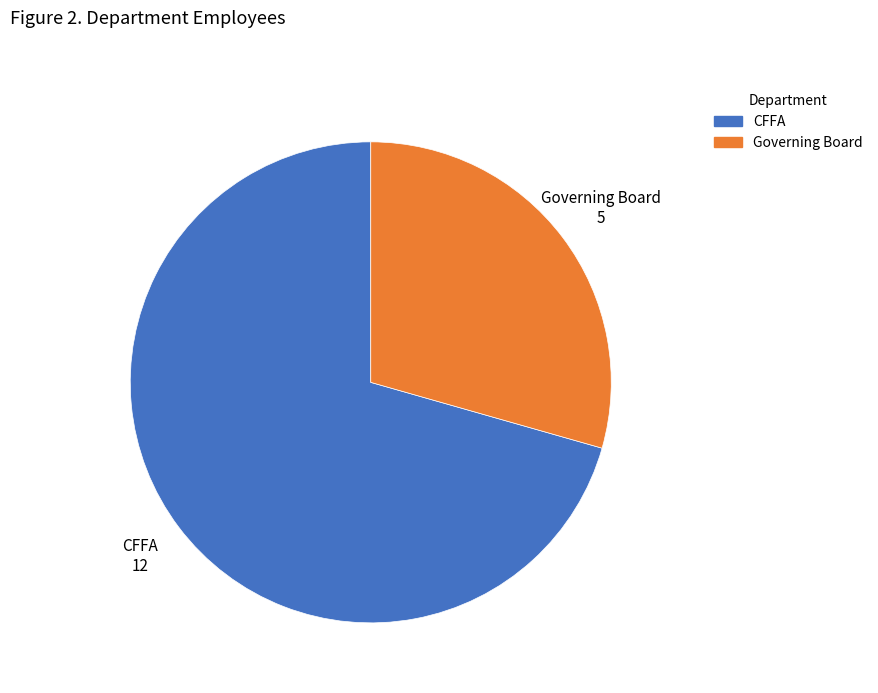

Do Governing Board and CFFA together represent more than half of the pie?

Yes